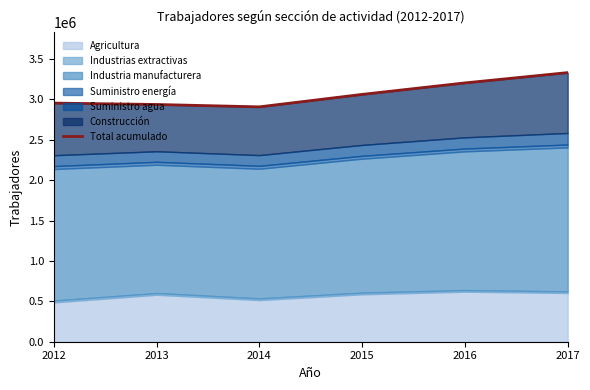

Reading right to left, list all the values displayed in this chart.

2017=3332375	2016=3204962	2015=3062580	2014=2908300	2013=2937897	2012=2955108